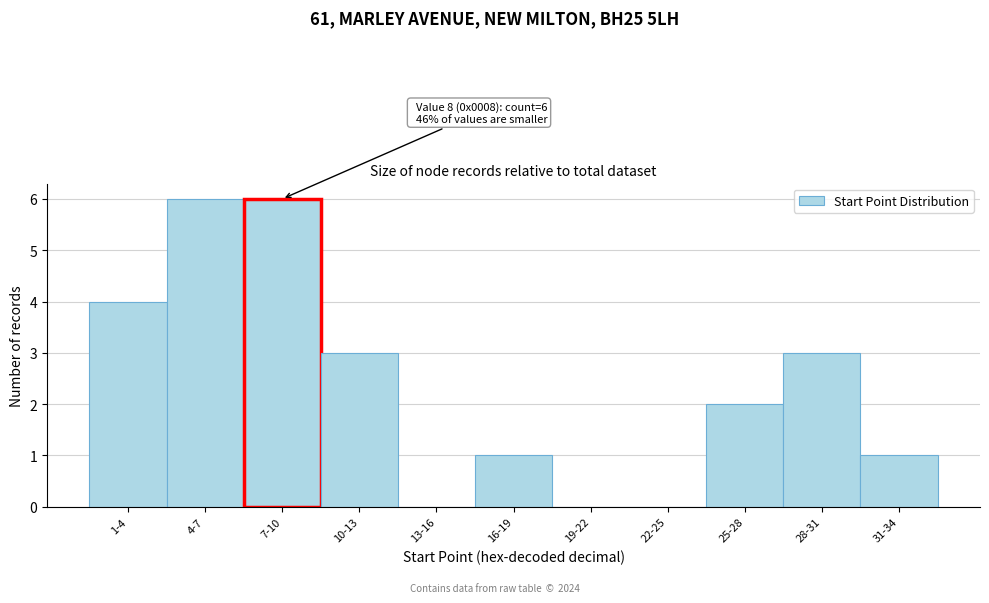

Reading right to left, extract all data points from this chart.

31-34=1	28-31=3	25-28=2	22-25=0	19-22=0	16-19=1	13-16=0	10-13=3	7-10=6	4-7=6	1-4=4